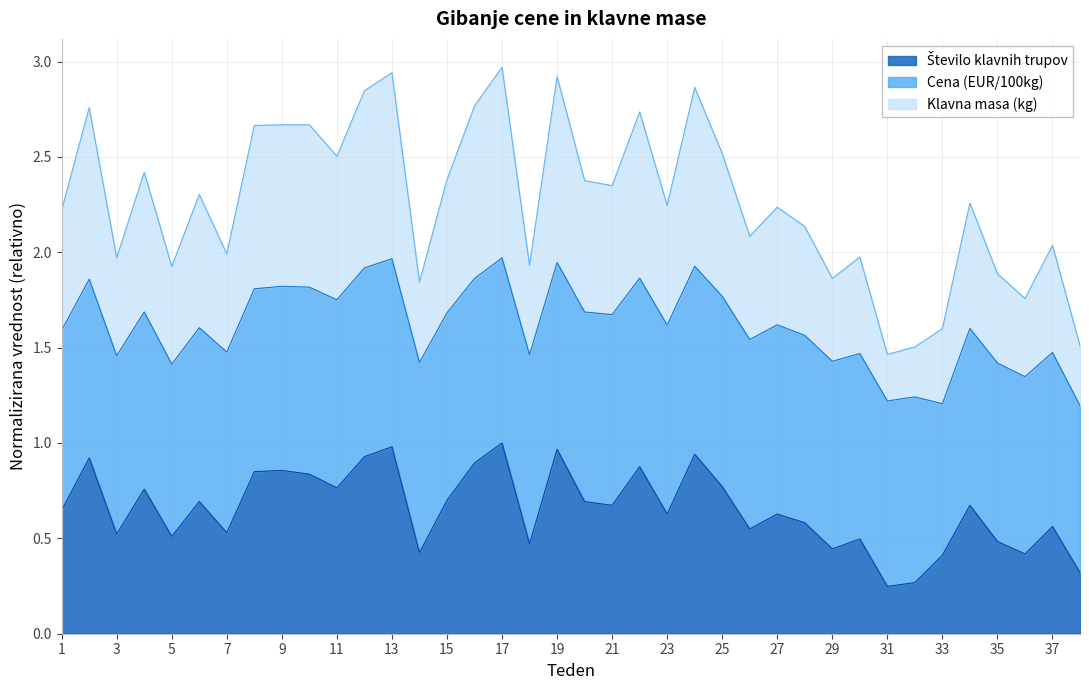

What is the approximate value of Klavna masa (kg) at 25?

0.8